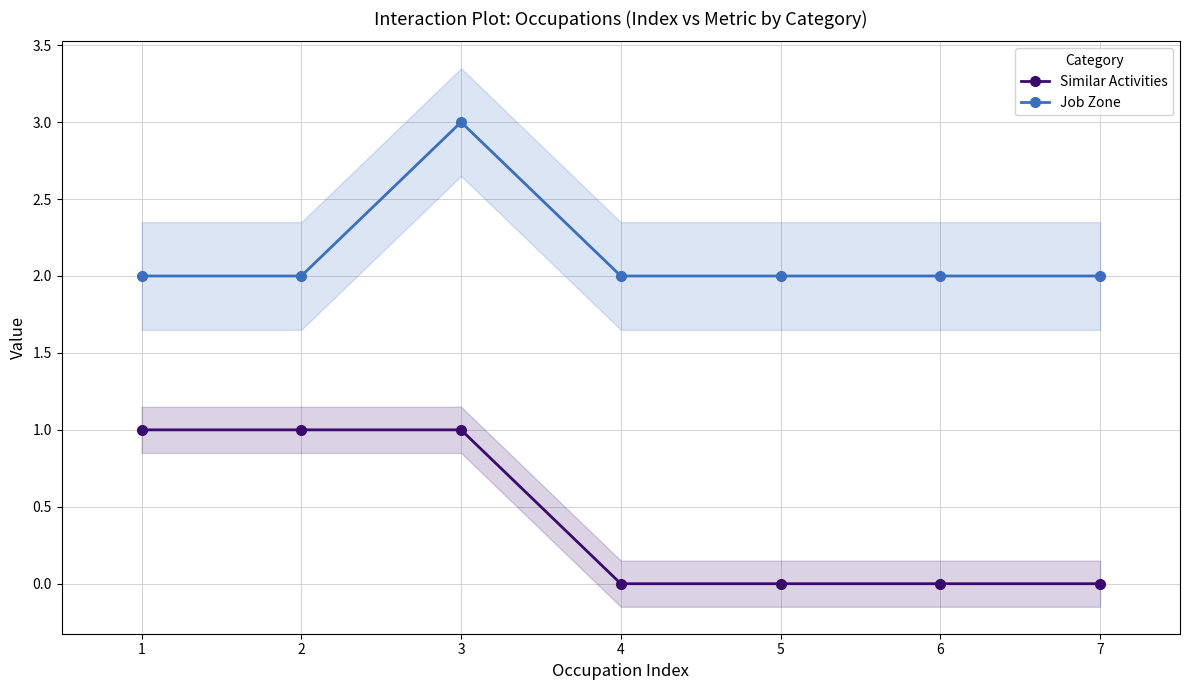

Which series has the largest total across all categories?

Job Zone